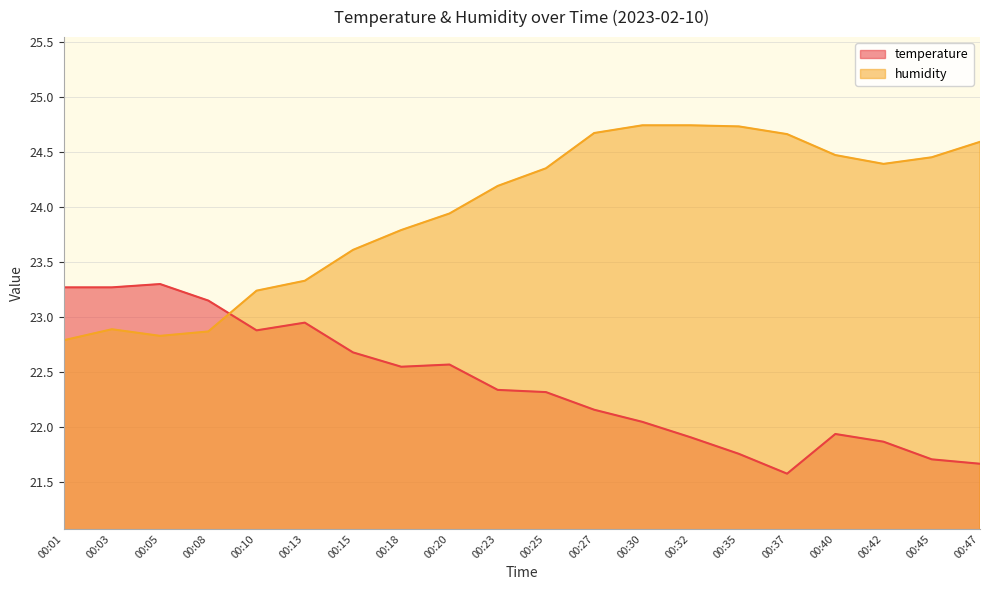

Is the value of humidity at 00:32 greater than the value of temperature at 00:30?

Yes